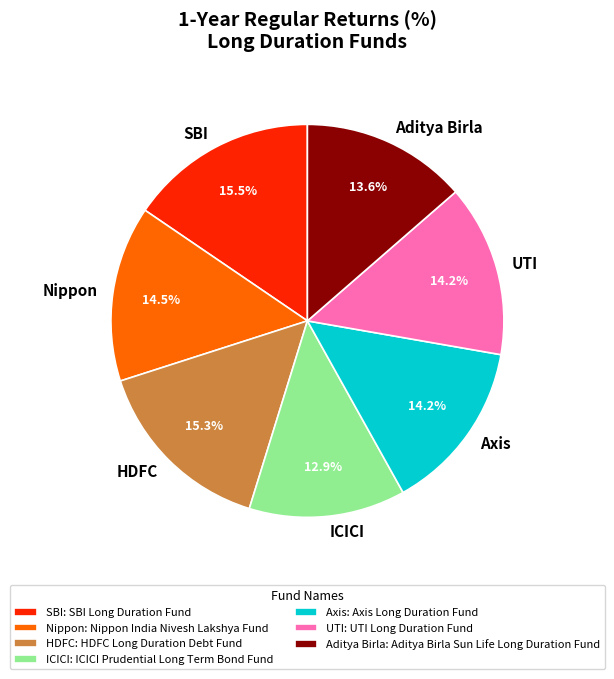

Is there a majority slice in this chart?

No